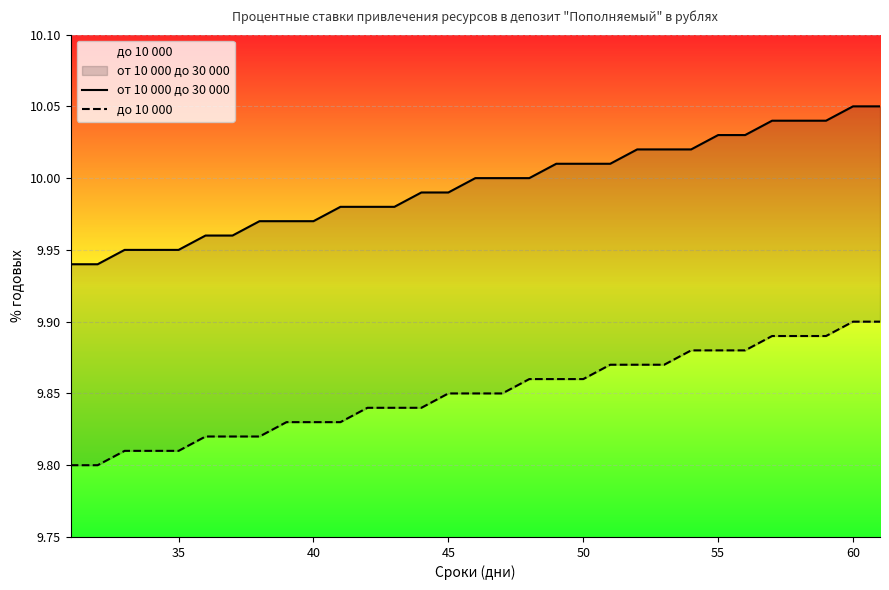

Which series has the largest total across all categories?

от 10 000 до 30 000